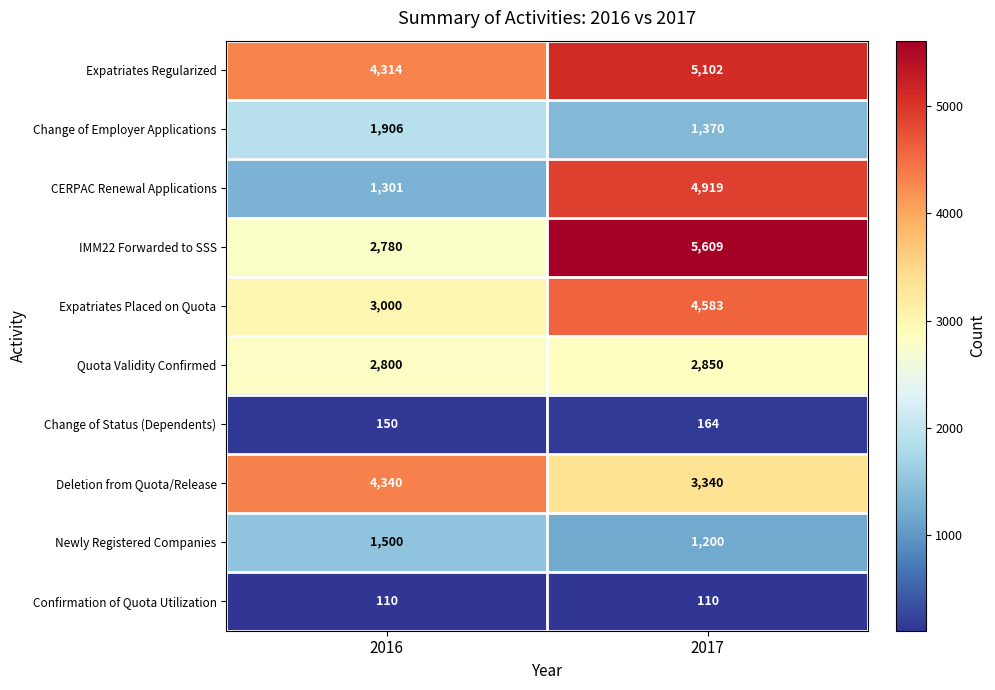

Which category has the lowest value in the Newly Registered Companies series?

2017